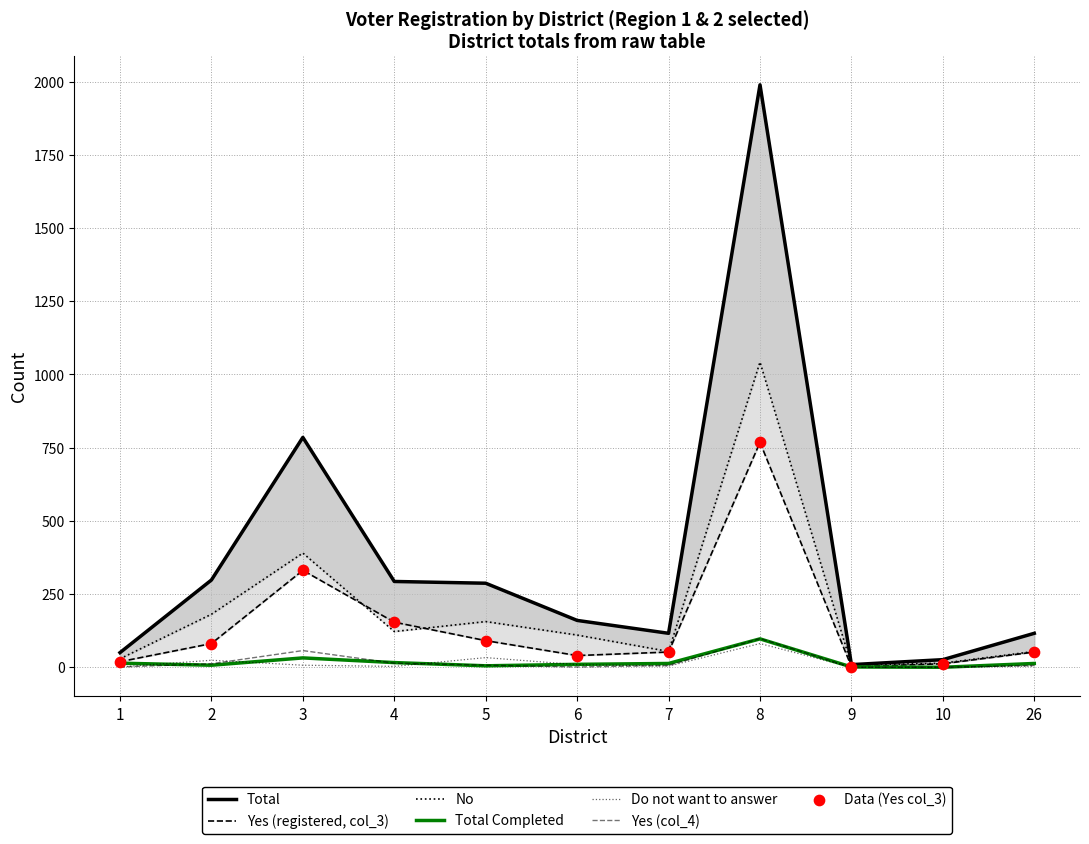

Which series has the largest total across all categories?

Total